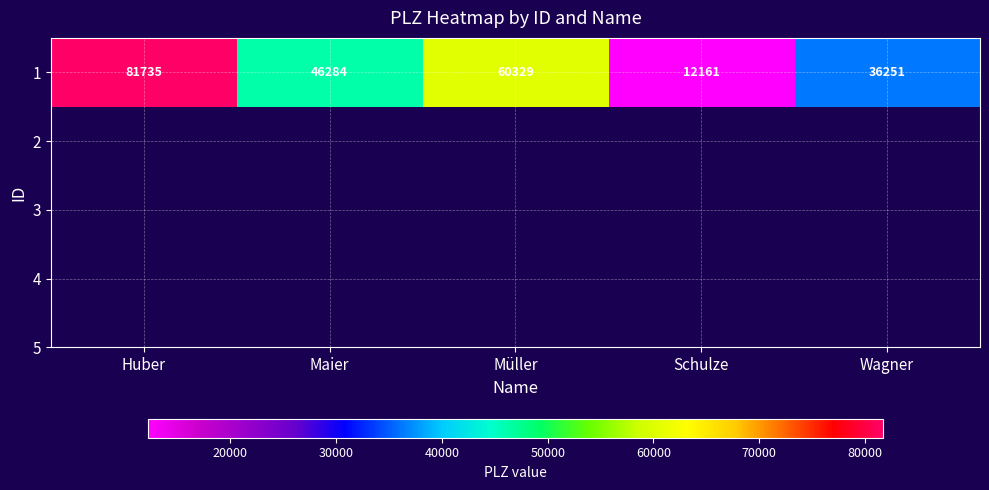

Reading left to right, list all the values displayed in this chart.

Huber=81735	Maier=46284	Müller=60329	Schulze=12161	Wagner=36251